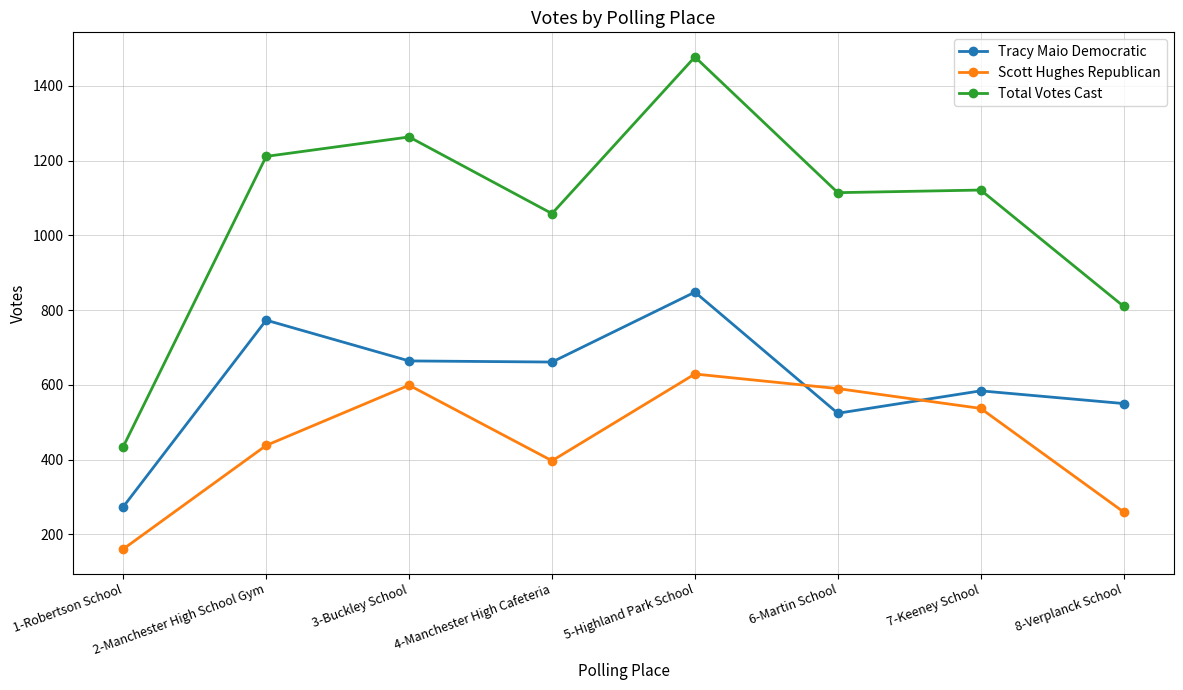

What is the smallest value displayed?

161